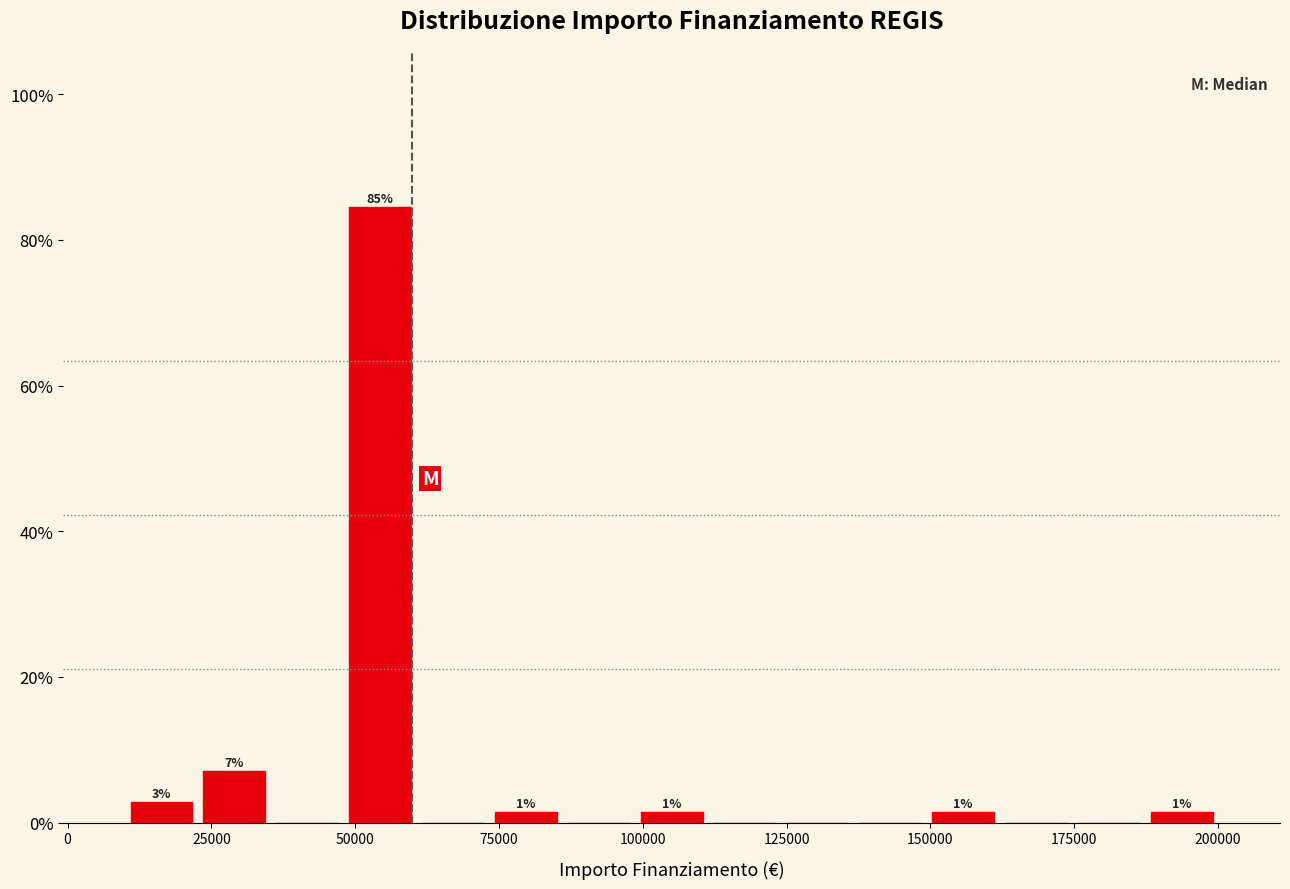

Read against the x-axis, roughly where is the centre of the tallest bar?

55000